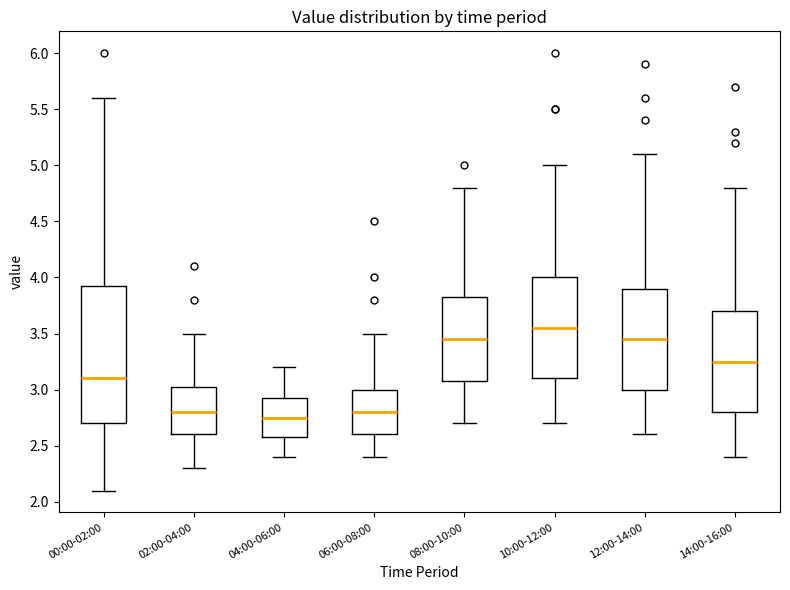

Where is the upper edge of the box for 02:00-04:00 on the y-axis? The values are not printed on the chart, so give them approximately, as read against the axis.

3.05